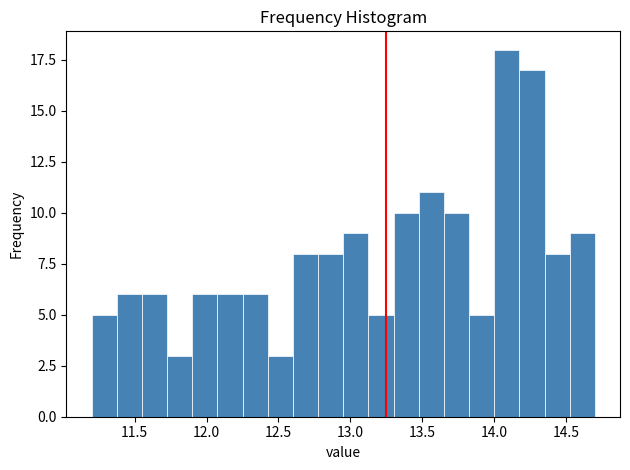

Around what value on the x-axis is the tallest bar? Give the approximate position of its centre, as read against the axis.

14.10